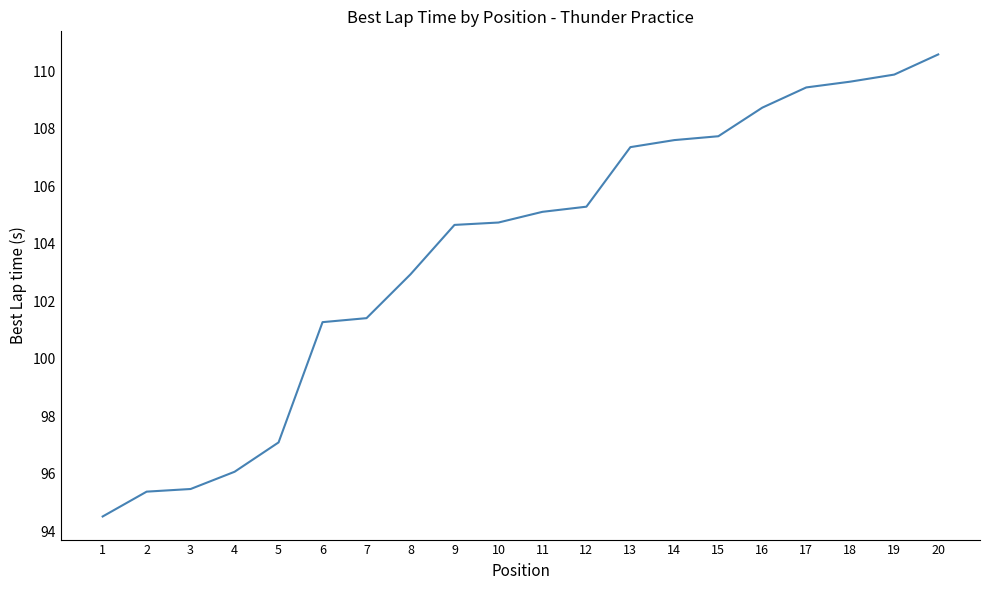

What is the minimum value shown in the chart?

94.5